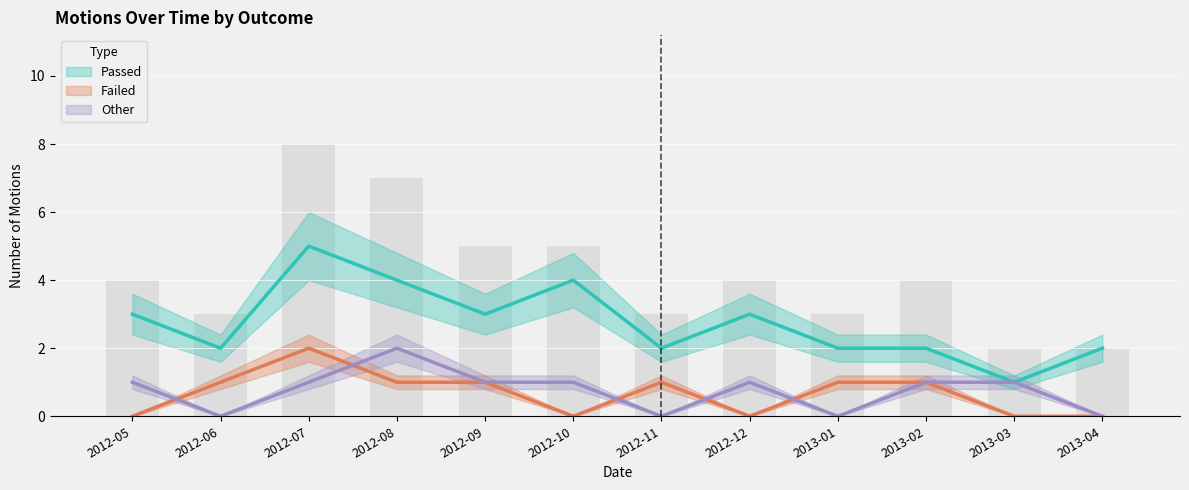

What is the difference between the highest and lowest values at 2012-07?

4